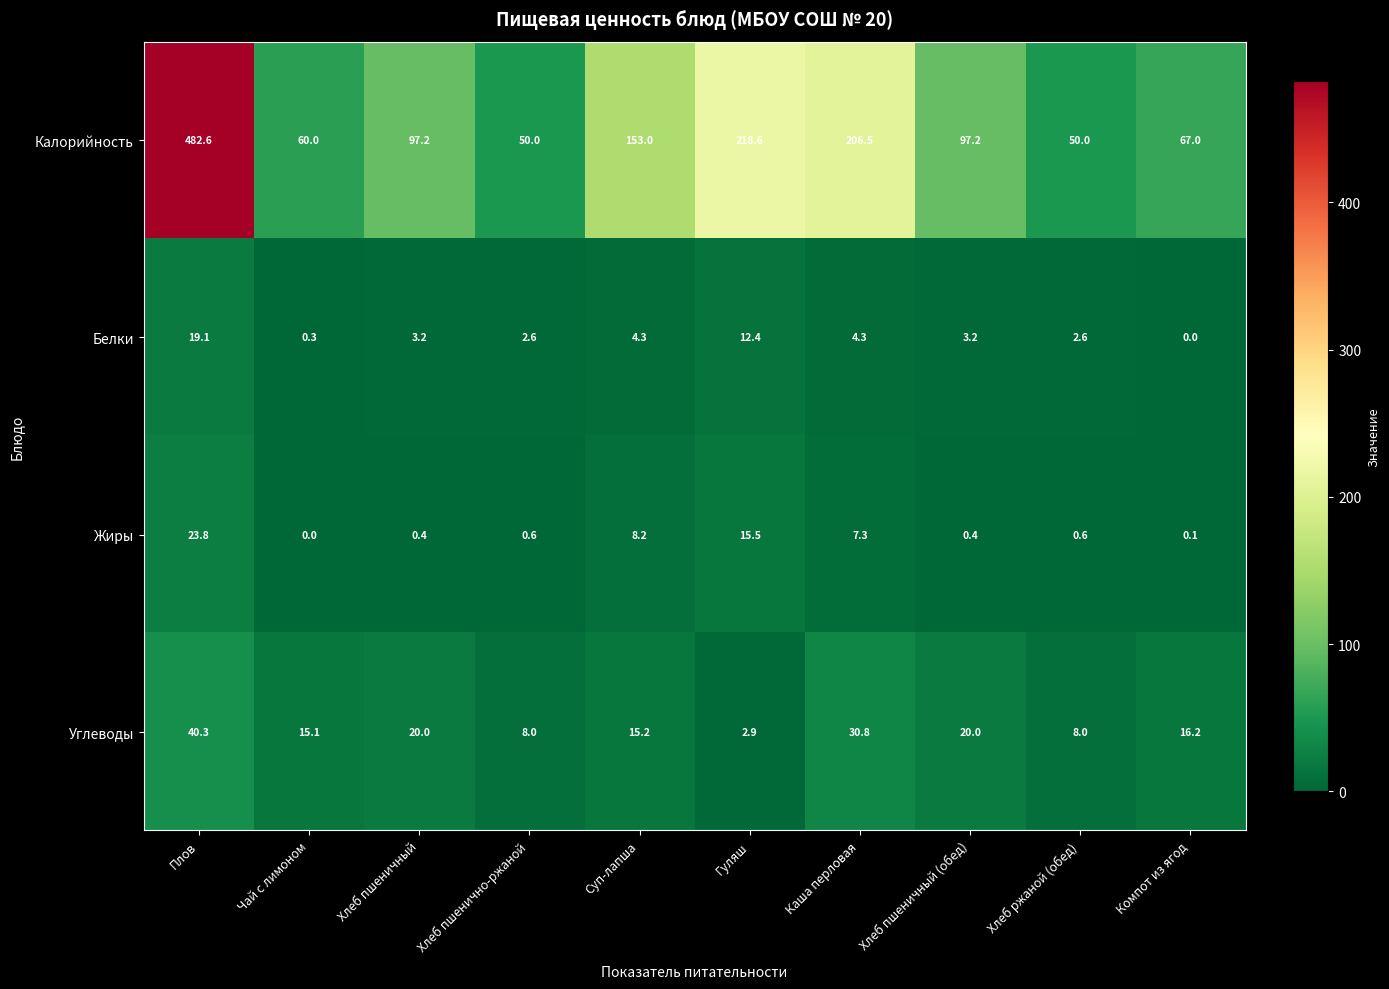

At which category is the sum across all series the highest?

Плов